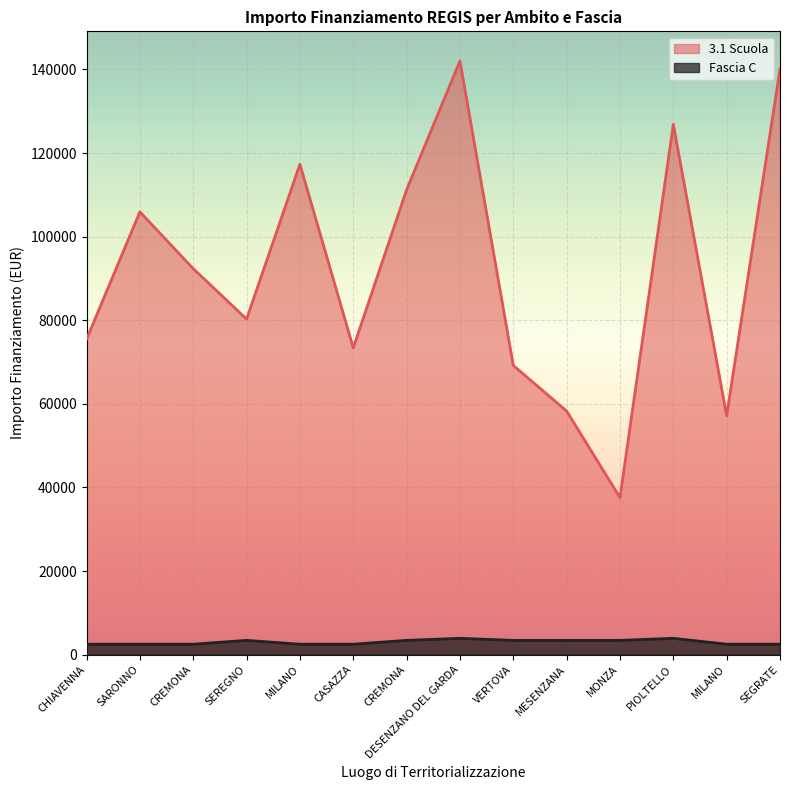

How many distinct data groups are displayed?

2